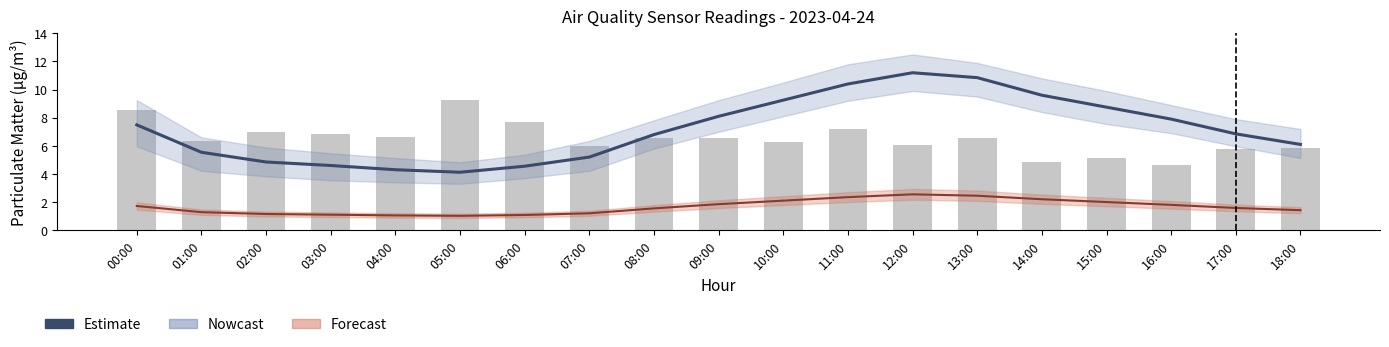

Which category has the lowest value in the Estimate series?

05:00